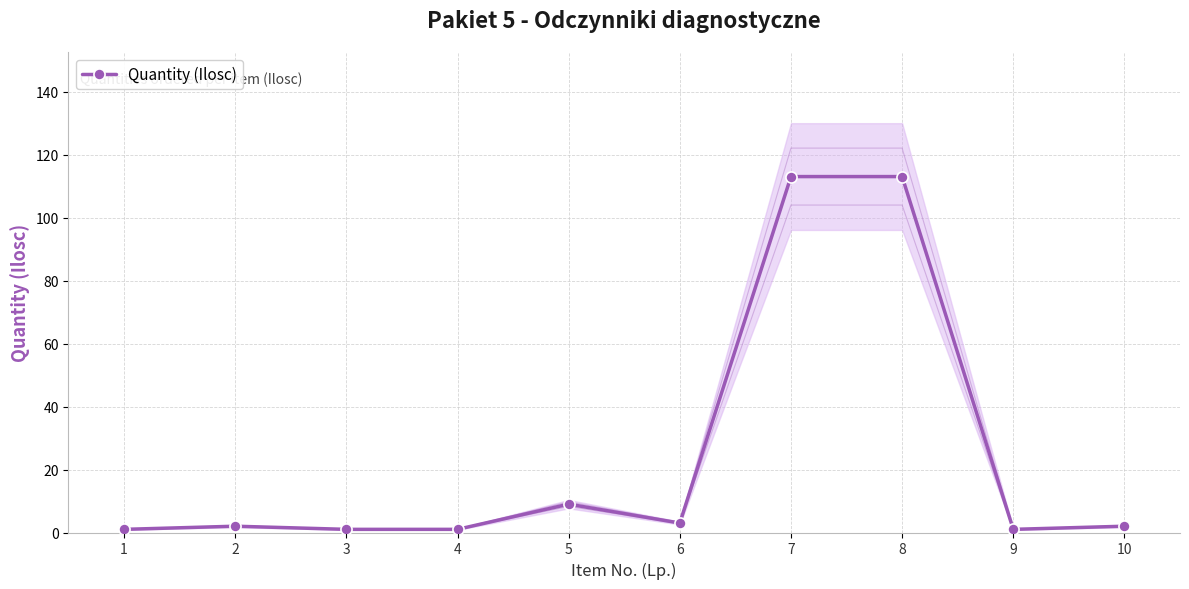

Reading left to right, list all the values displayed in this chart.

1	2	1	1	9	3	113	113	1	2